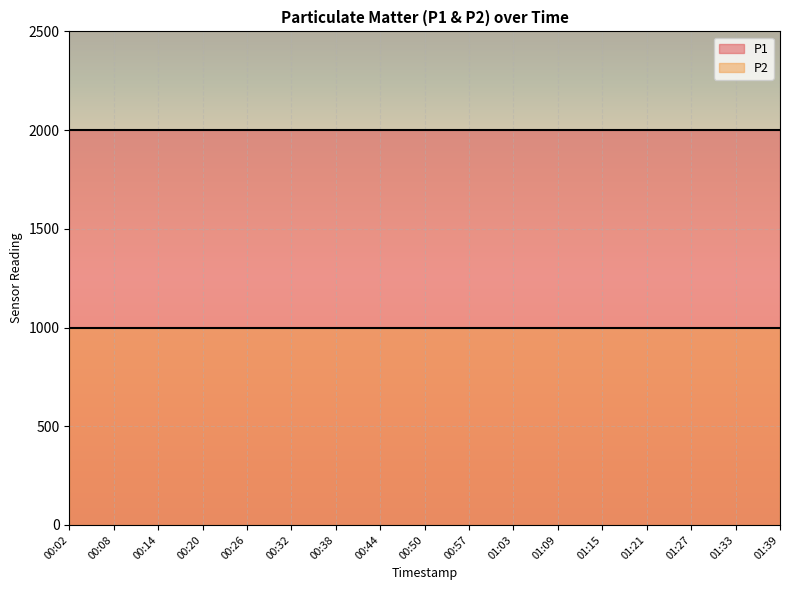

List the series in order of their peak value, lowest first.

P2, P1